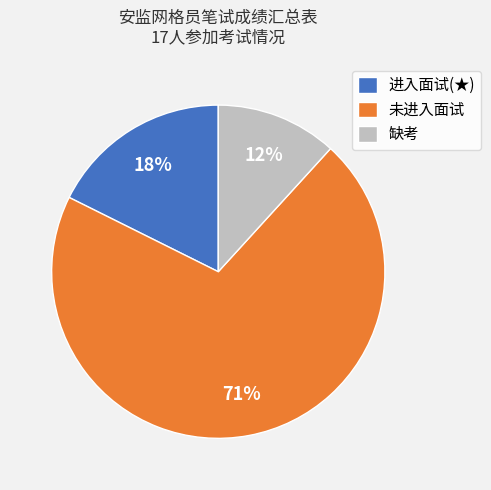

How many slices are in this pie chart?

3